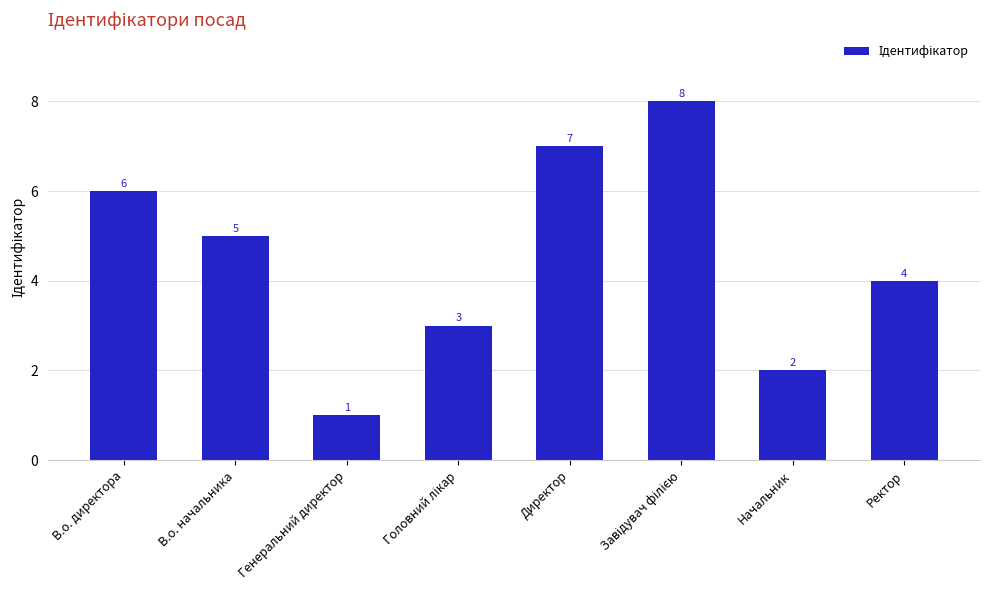

What is the minimum value shown in the chart?

1